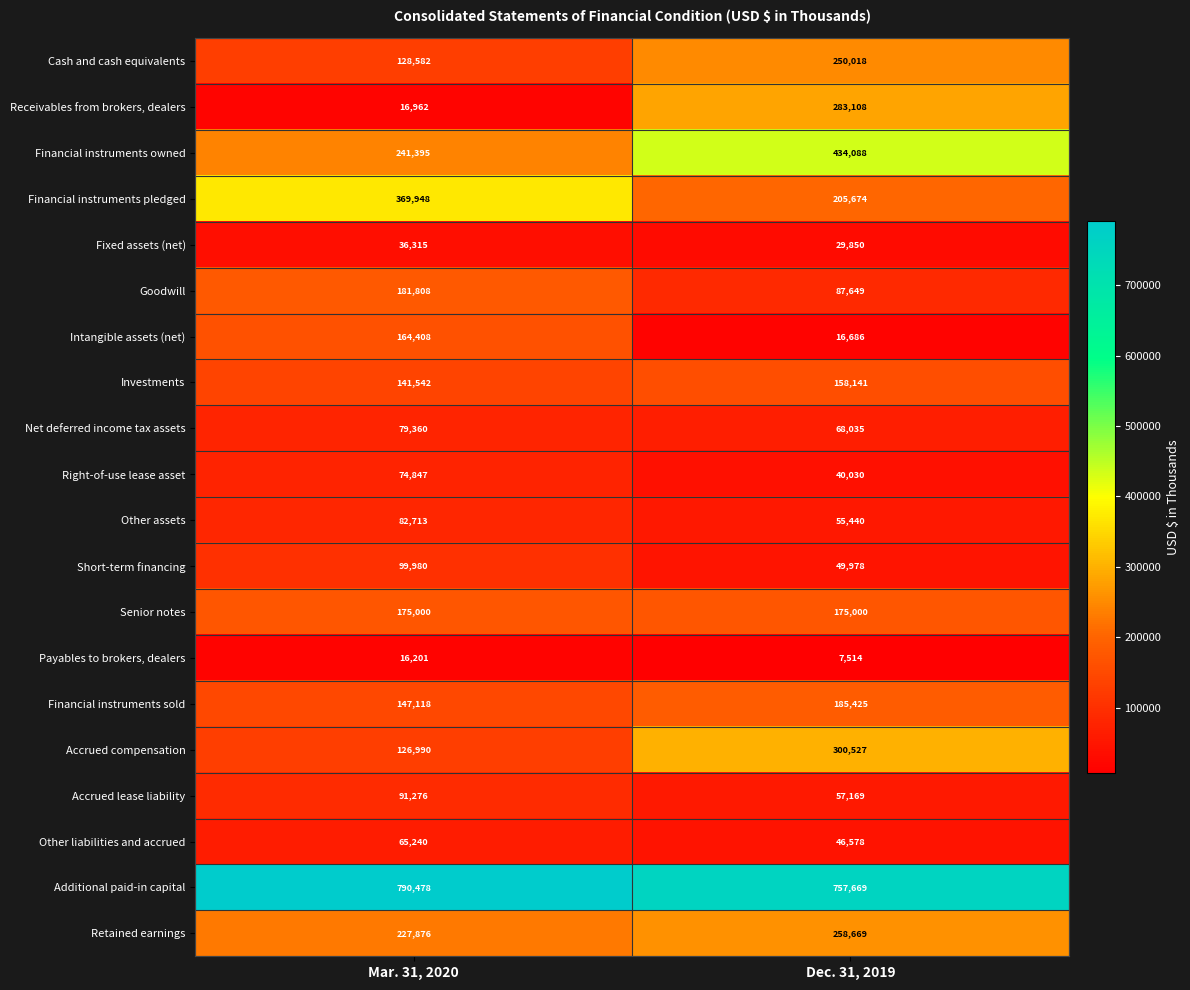

At Mar. 31, 2020, list the series in order from largest to smallest.

Additional paid-in capital, Financial instruments pledged, Financial instruments owned, Retained earnings, Goodwill, Senior notes, Intangible assets (net), Financial instruments sold, Investments, Cash and cash equivalents, Accrued compensation, Short-term financing, Accrued lease liability, Other assets, Net deferred income tax assets, Right-of-use lease asset, Other liabilities and accrued, Fixed assets (net), Receivables from brokers, dealers, Payables to brokers, dealers